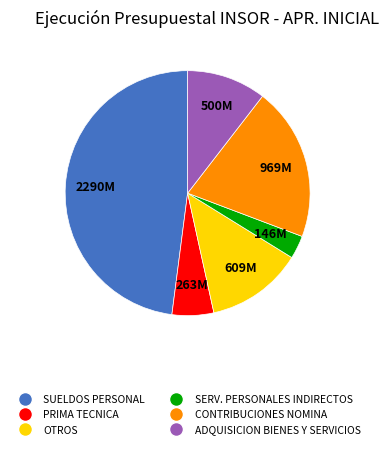

Does any single category account for the majority?

No